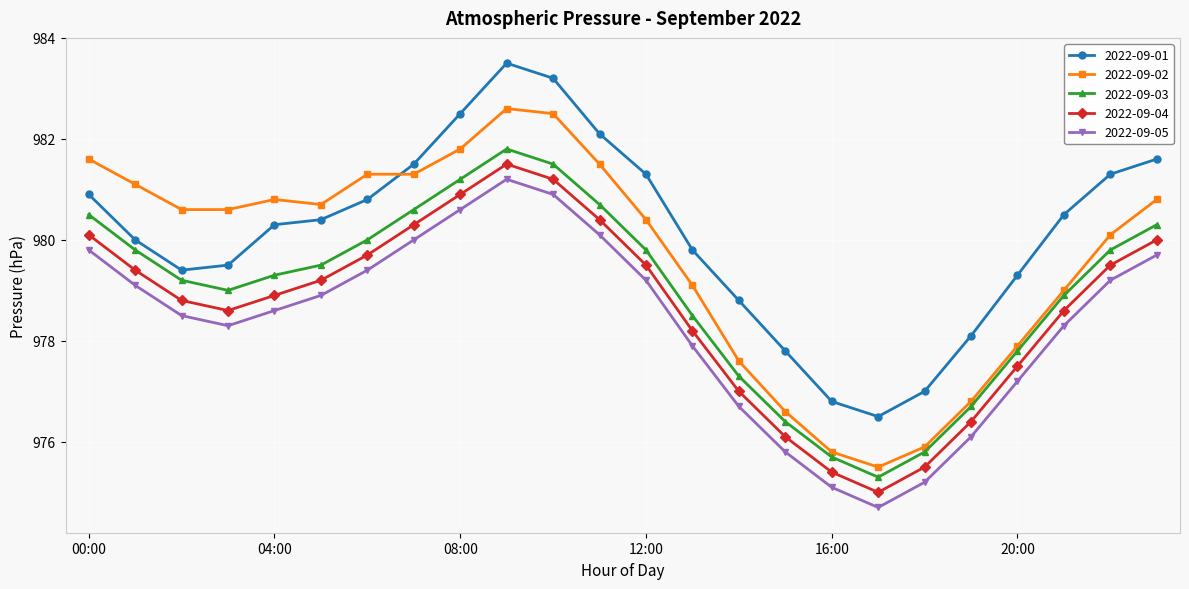

Which series has the largest total across all categories?

2022-09-01